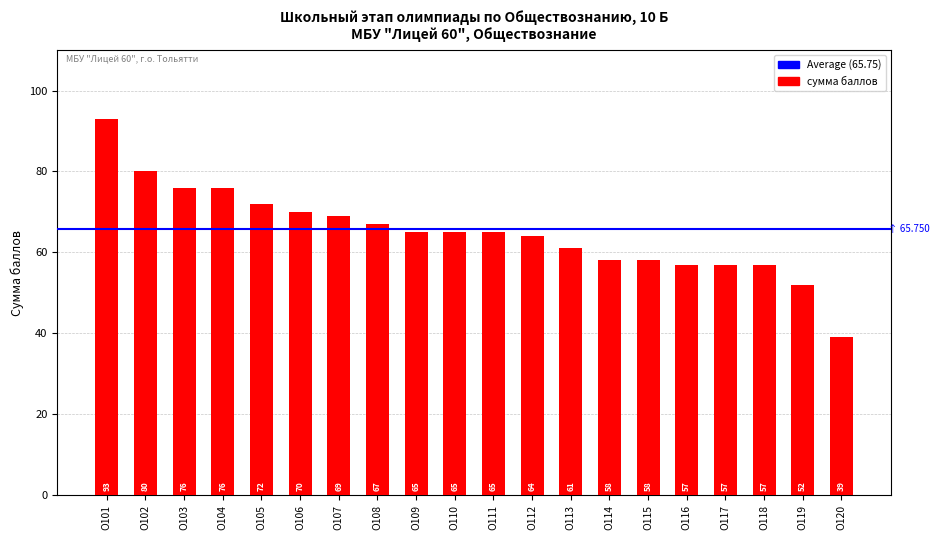

What is the difference between the maximum and minimum values?

54